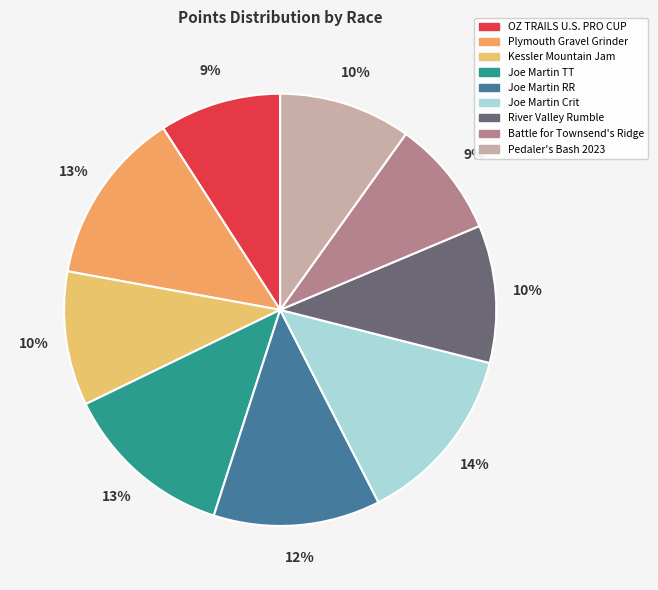

Which has a higher value, Joe Martin RR or Joe Martin TT?

Joe Martin TT